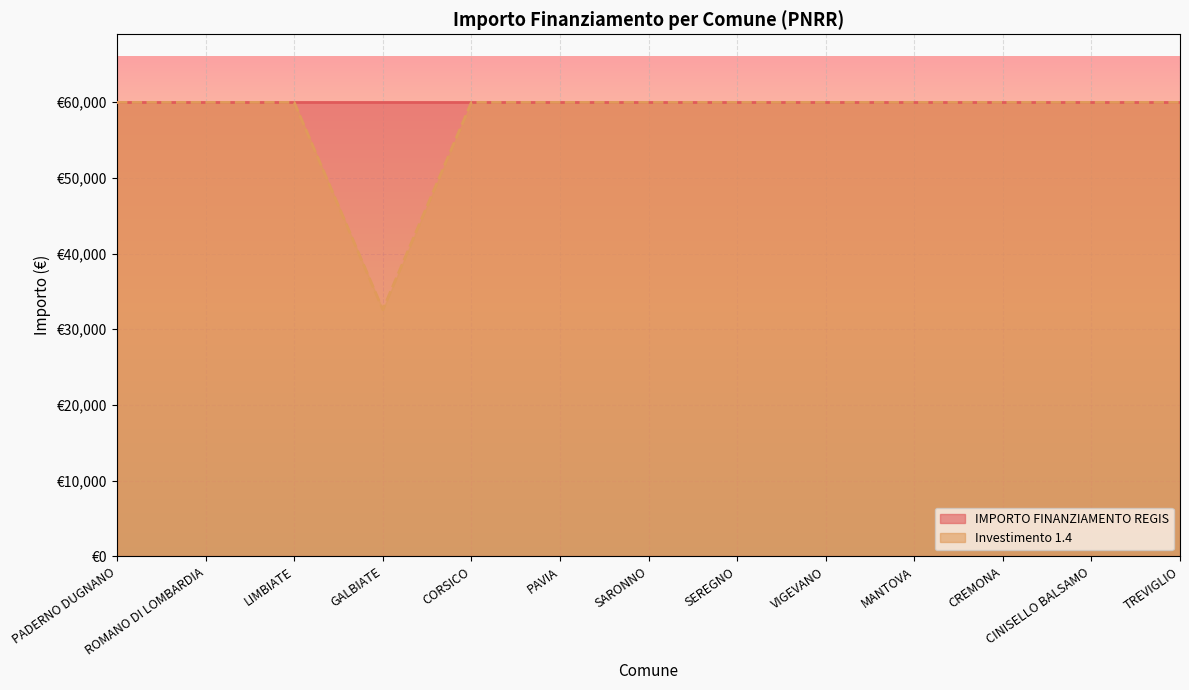

What is the sum of all values?

752181